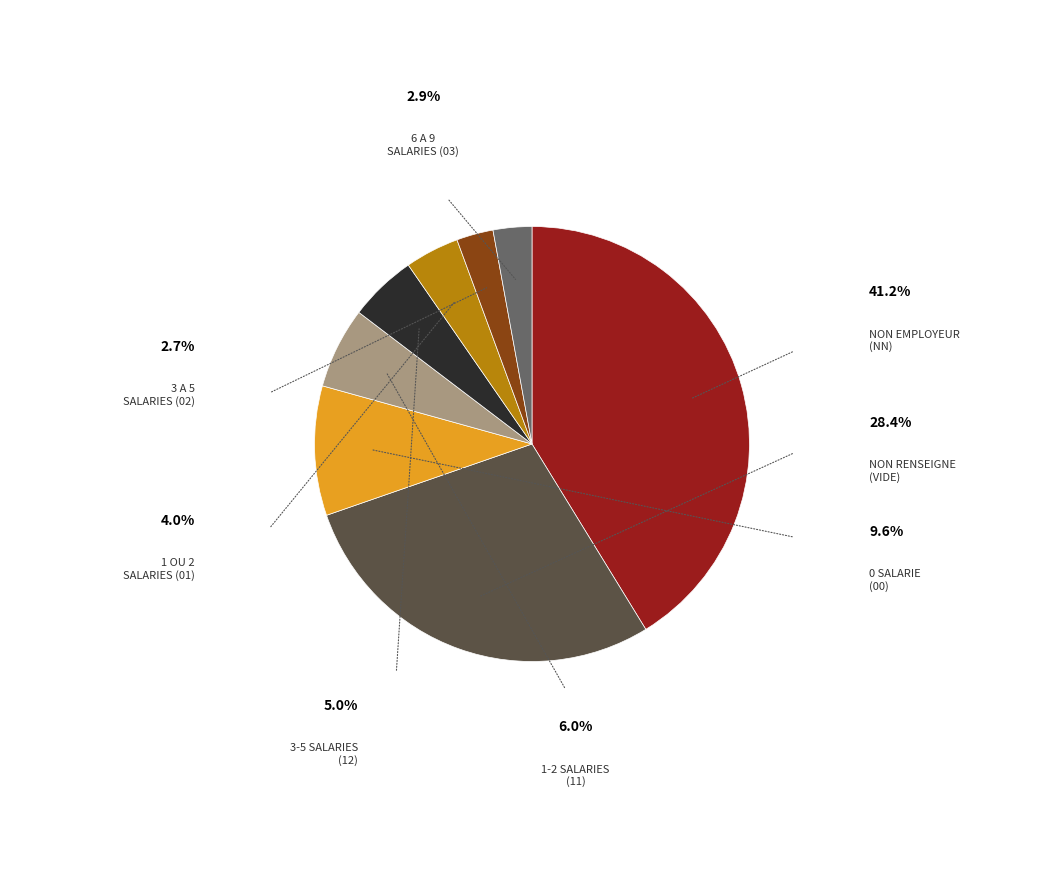

What is the ratio of the value at 11 to the value at 03?

2.1